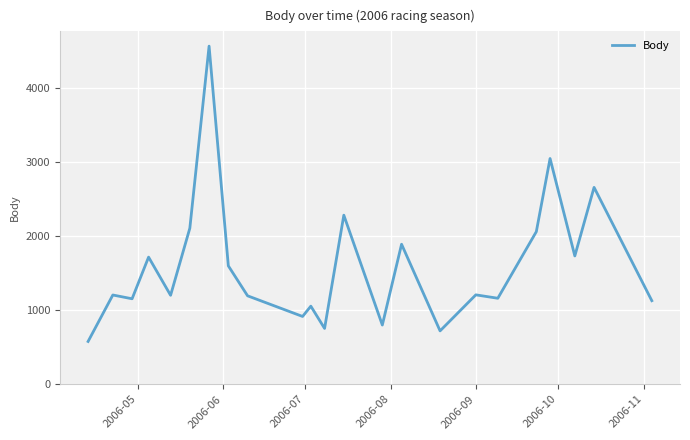

How many values are below 1206?

11